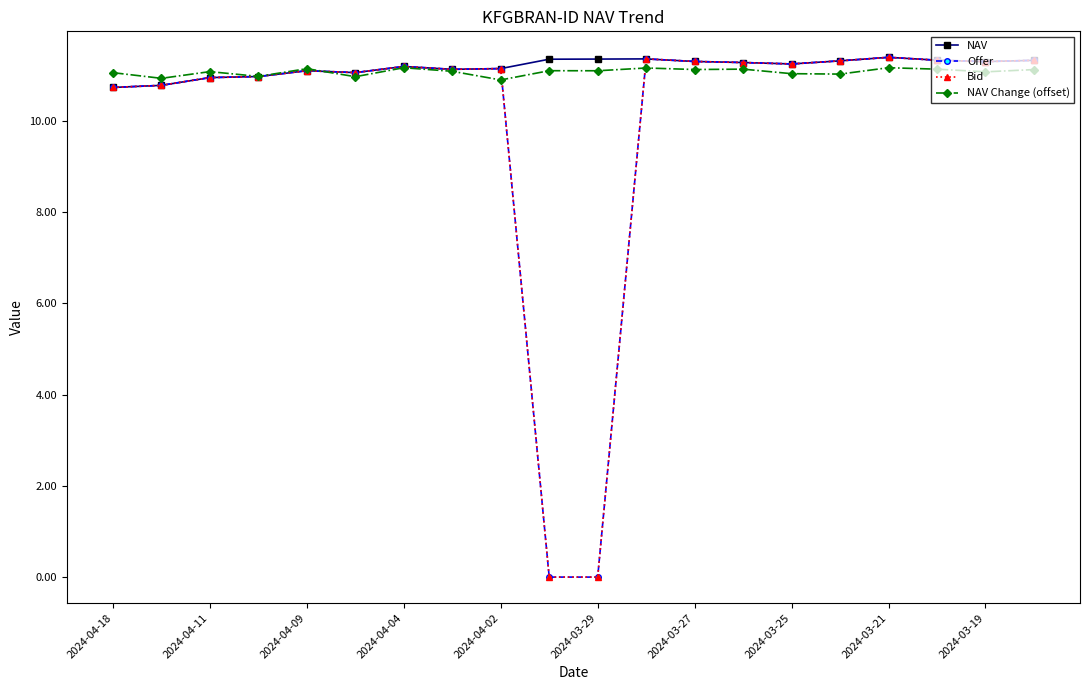

Which series has the largest range (max minus min)?

Offer